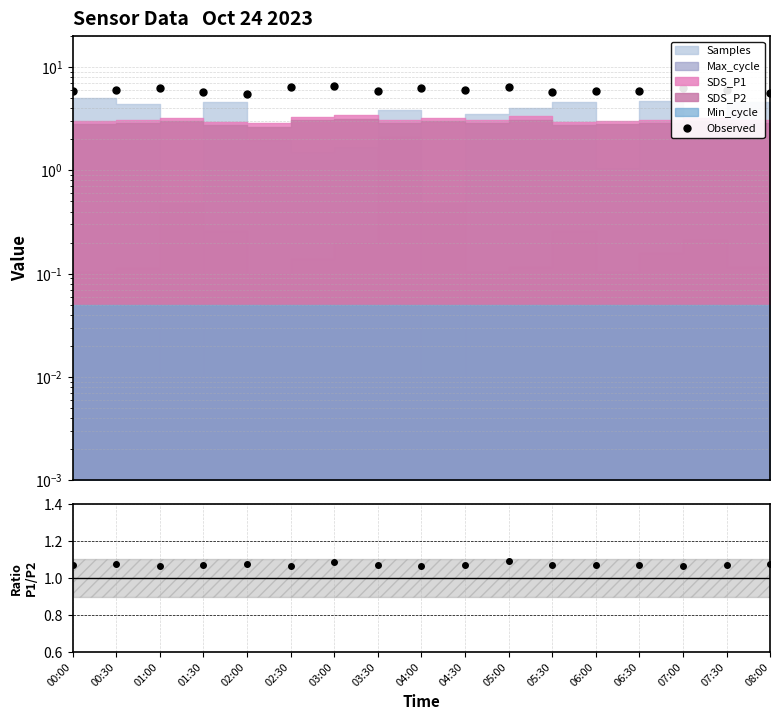

Is it true that Observed equals 6.2 at 07:00?

True